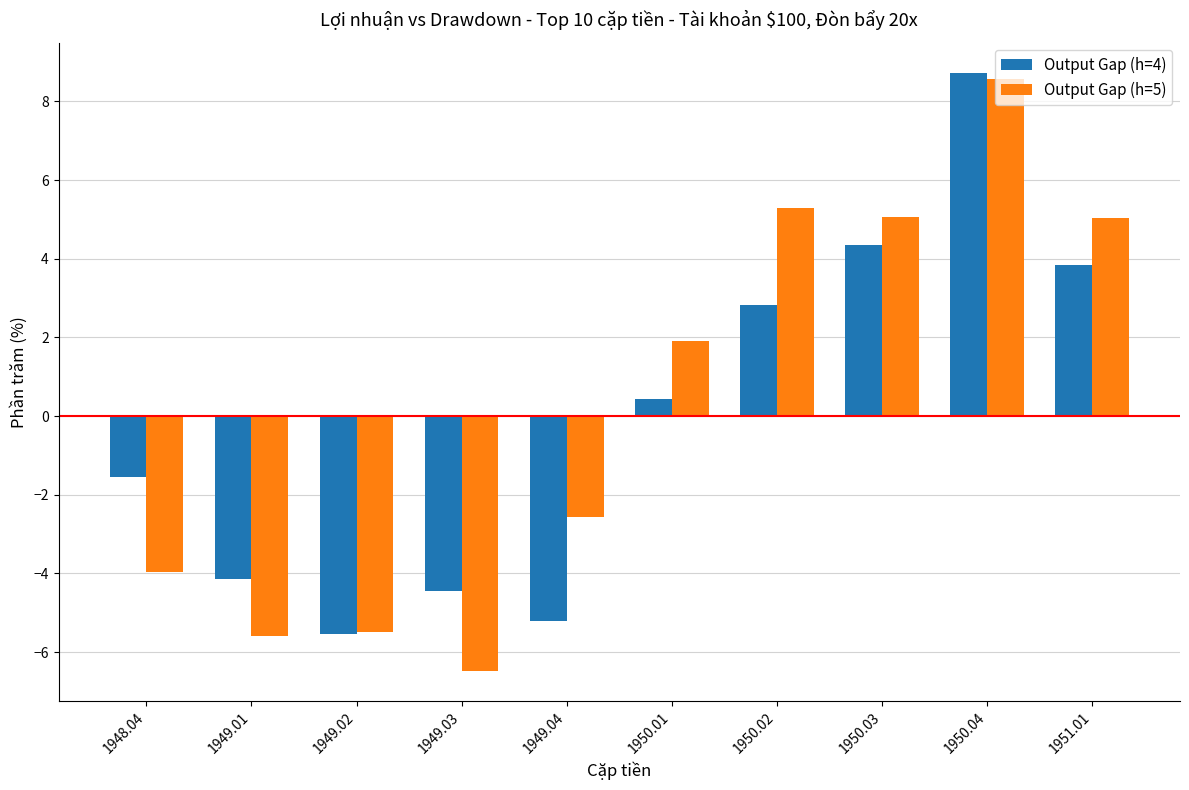

At how many categories does at least one series exceed 6?

1